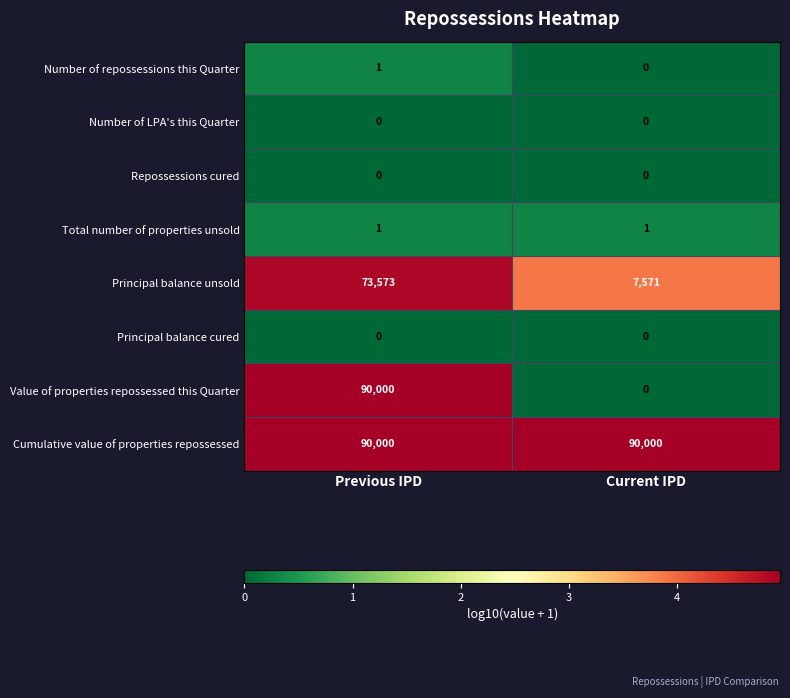

Which series has the widest spread of values?

Value of properties repossessed this Quarter